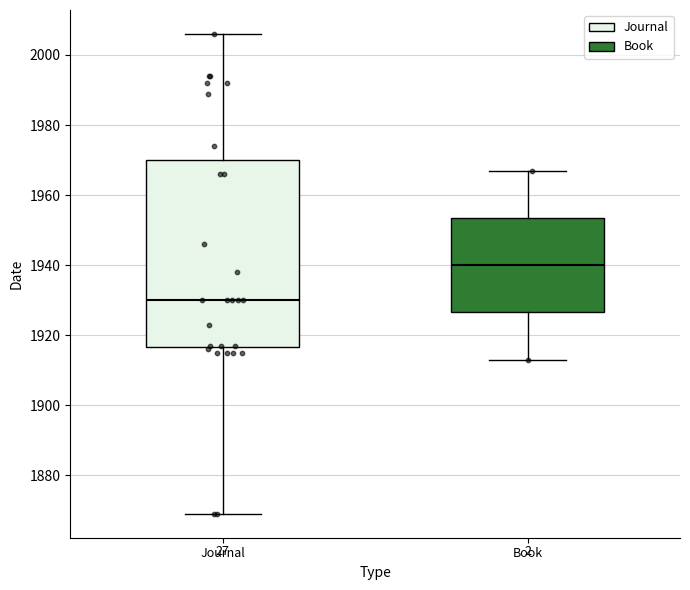

Reading left to right, transcribe this box plot: for each box, give where its median line is, the range the box spans, and where its two whiskers end, as read against the y-axis. The values are not printed on the chart, so give them approximately, as read against the axis.

Journal: median 1930, box 1916 to 1970, whiskers 1870 to 2006
Book: median 1940, box 1926 to 1954, whiskers 1914 to 1968